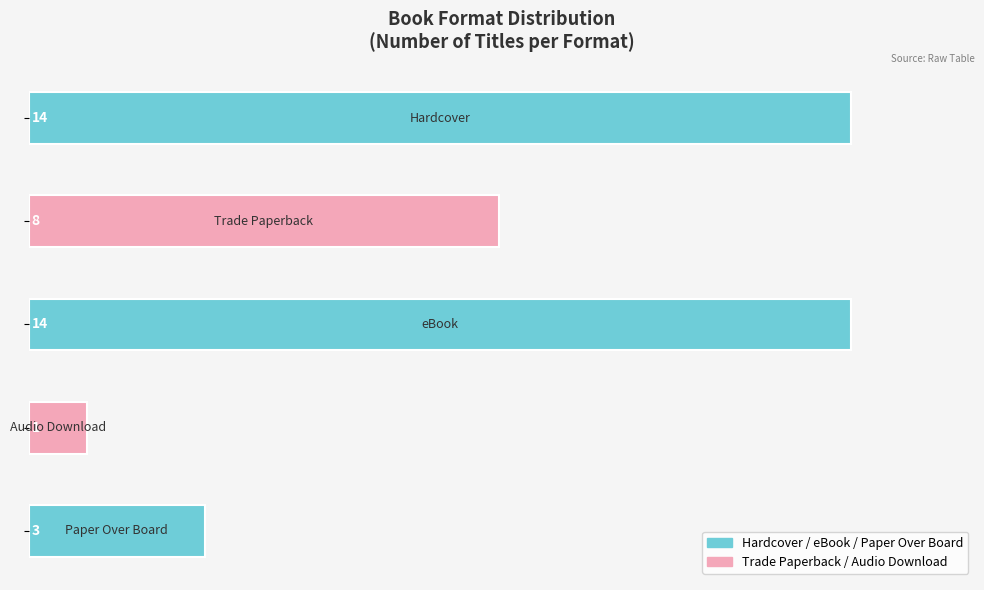

Count the values in the range 3 to 14.

4